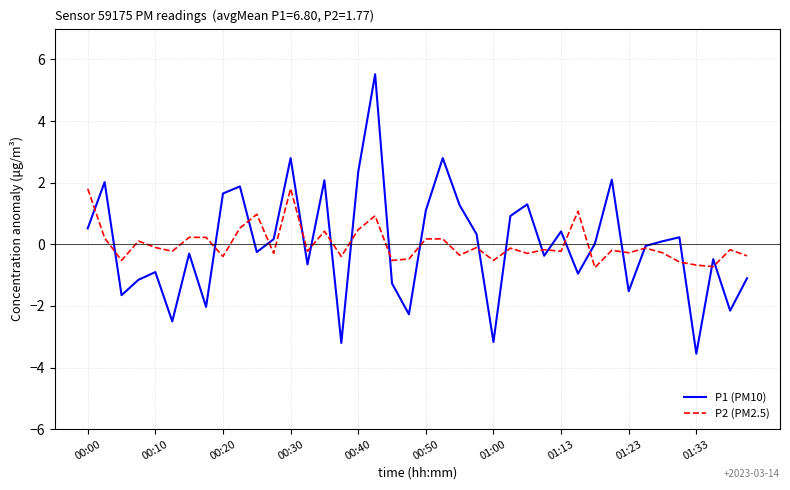

Rank the series by their maximum value, from highest to lowest.

P1 (PM10), P2 (PM2.5)